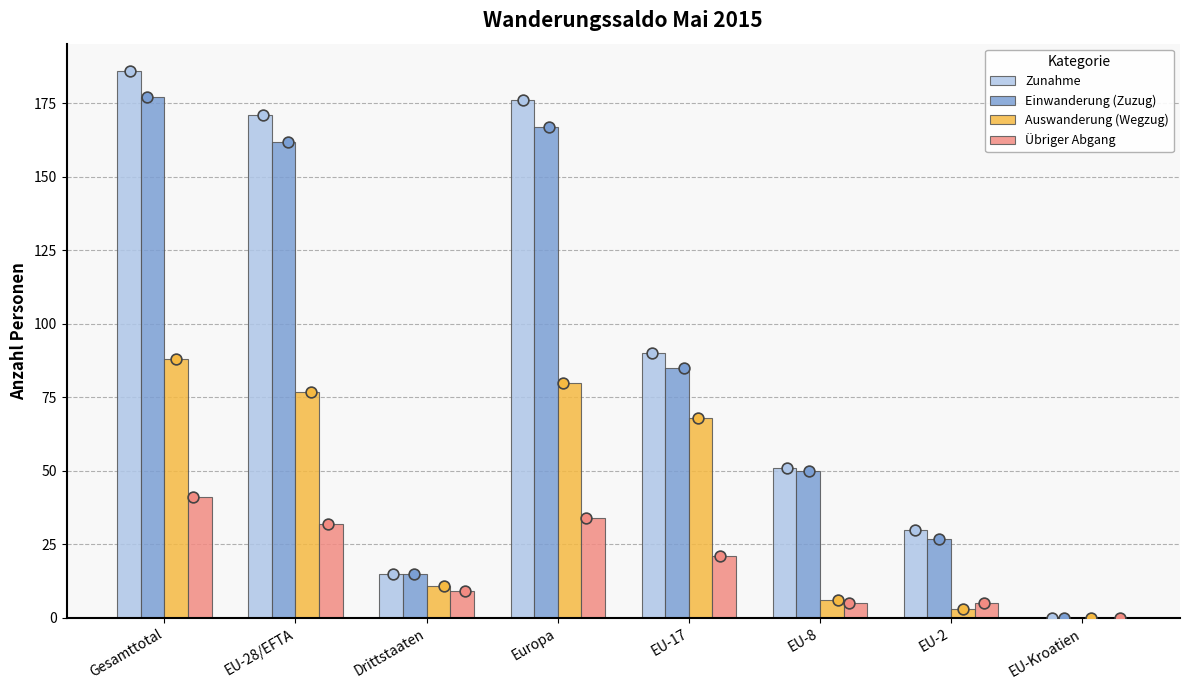

What are all the series names shown in the legend?

Zunahme, Einwanderung (Zuzug), Auswanderung (Wegzug), Übriger Abgang